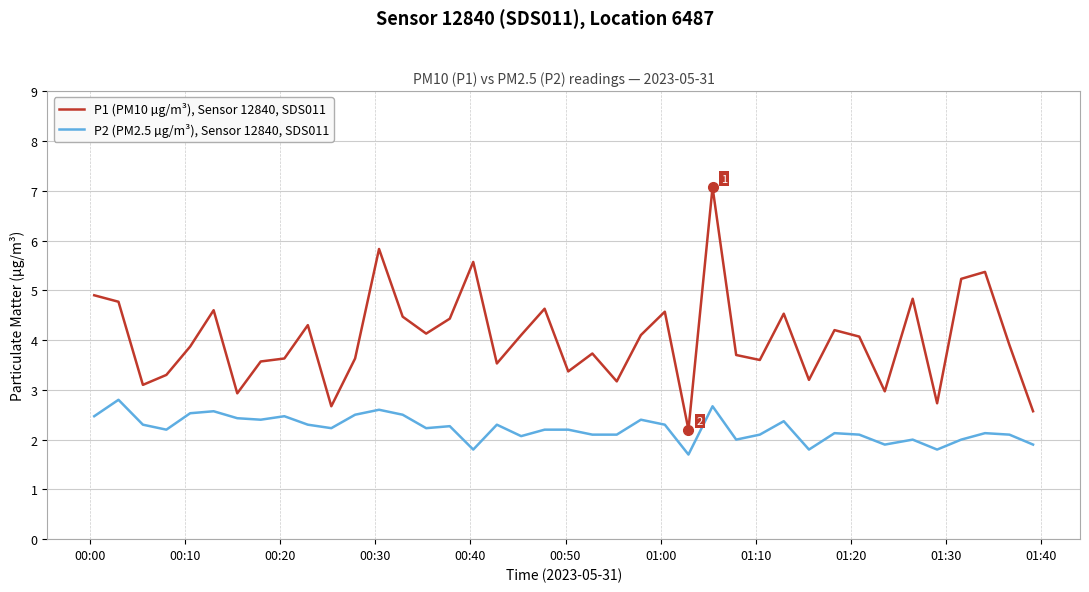

True or false: P1 (PM10 µg/m³), Sensor 12840, SDS011 has more than 0 points higher than both neighbors.

True